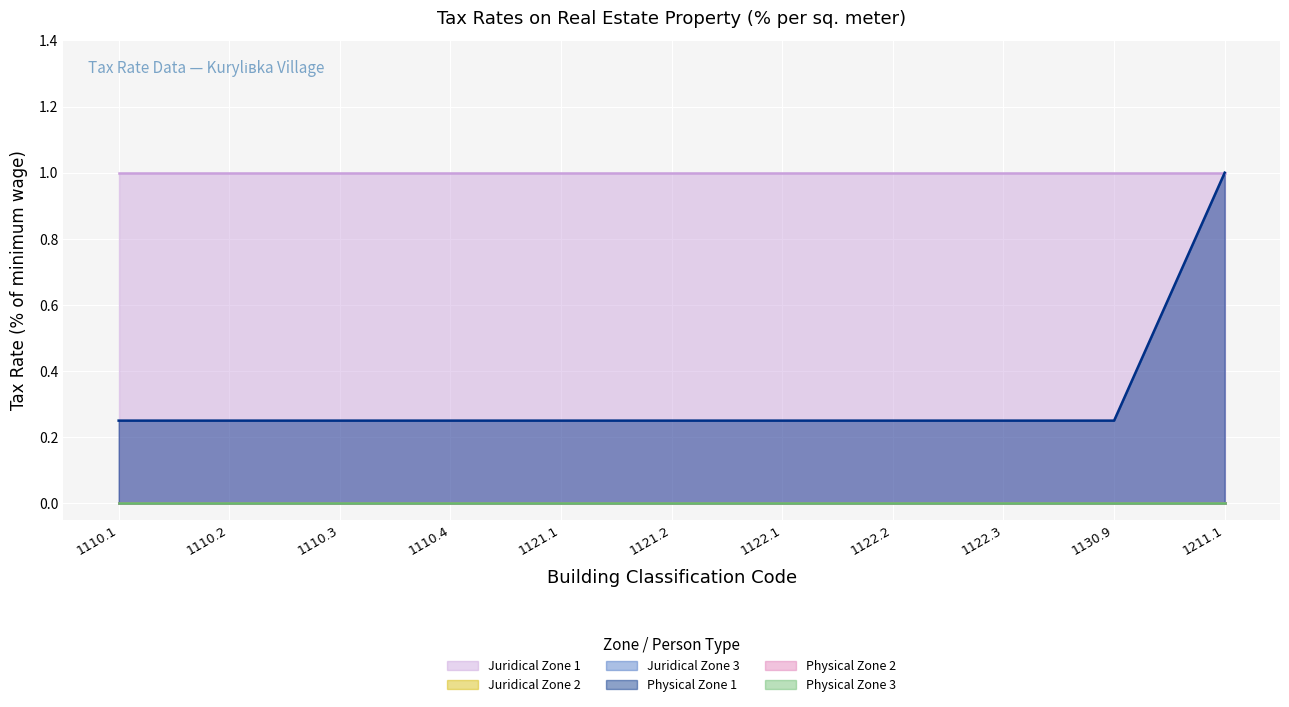

True or false: Juridical Zone 2 and Physical Zone 3 cross at least once.

False